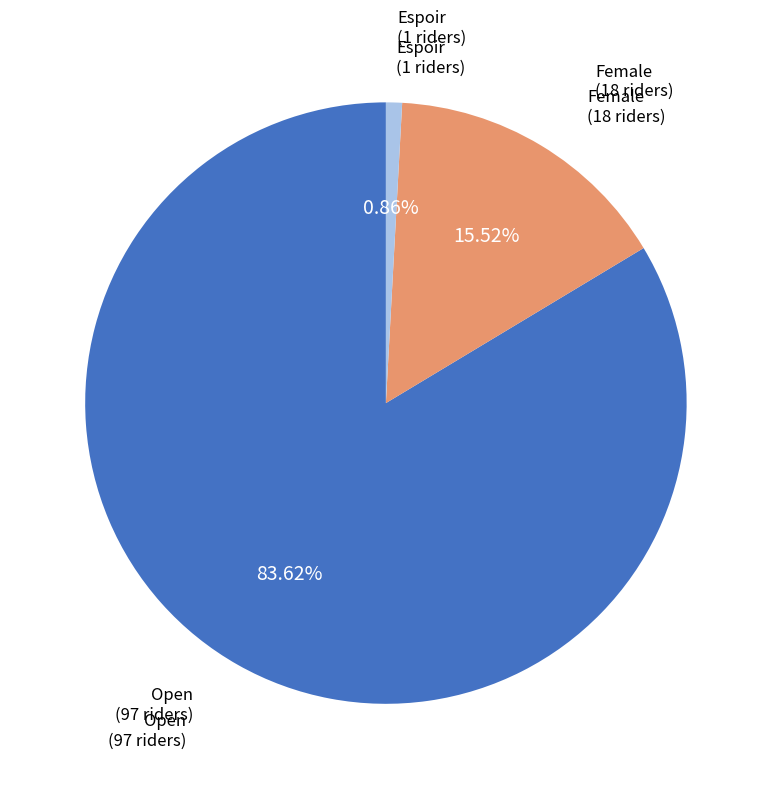

Is there a majority slice in this chart?

Yes